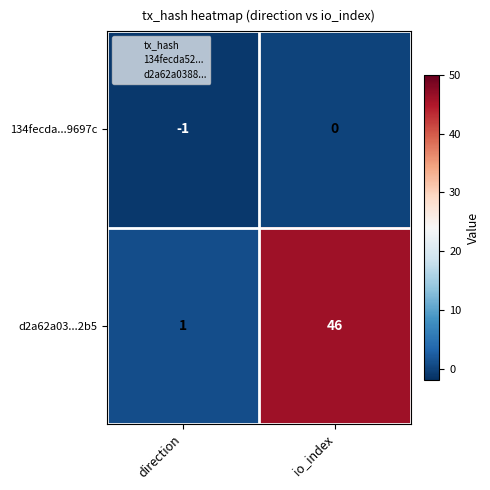

Which series has the largest range (max minus min)?

d2a62a03...2b5